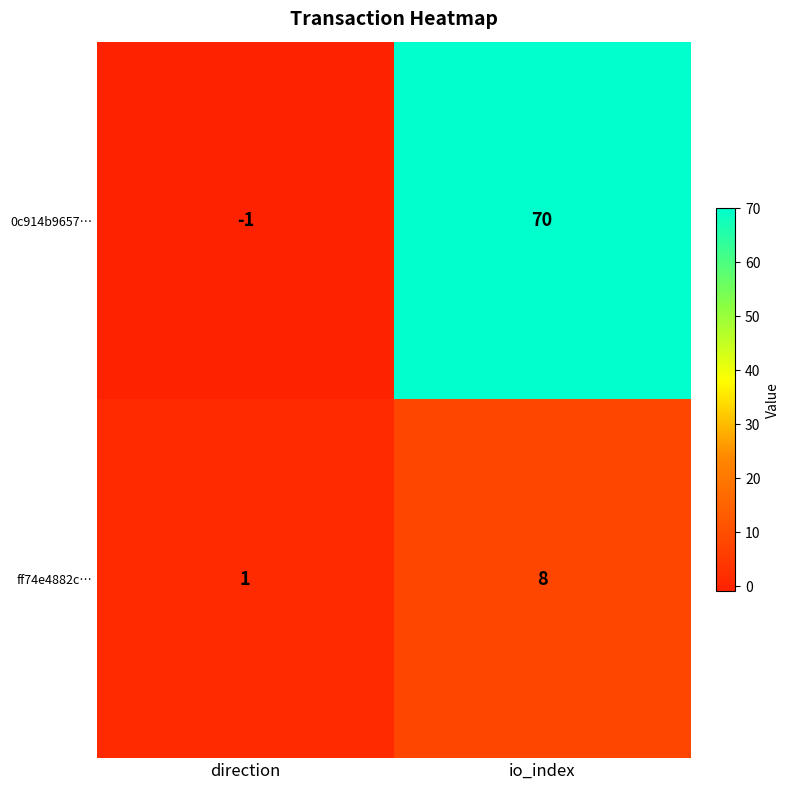

The ff74e4882c… series shows 0 at direction. True or false?

False